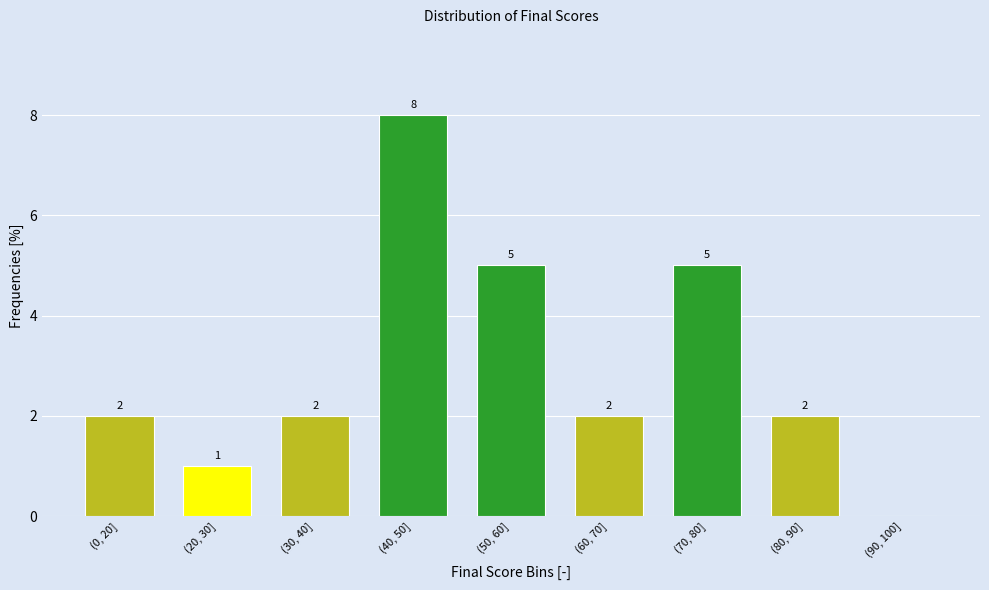

Reading right to left, what are all the values shown in this chart?

(90, 100]=0	(80, 90]=2	(70, 80]=5	(60, 70]=2	(50, 60]=5	(40, 50]=8	(30, 40]=2	(20, 30]=1	(0, 20]=2